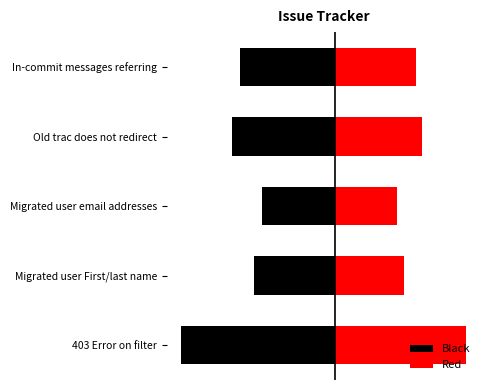

How many series are shown in this chart?

2